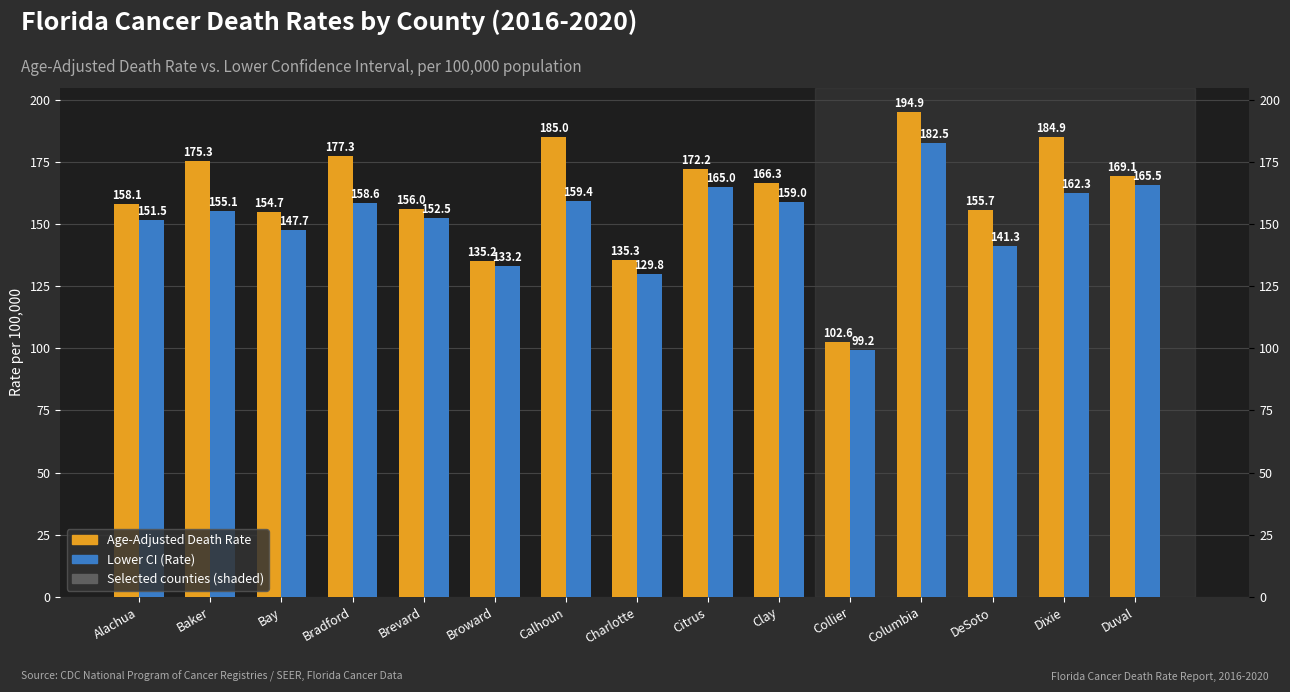

Rank the series by their maximum value, from lowest to highest.

Lower CI (Rate), Age-Adjusted Death Rate